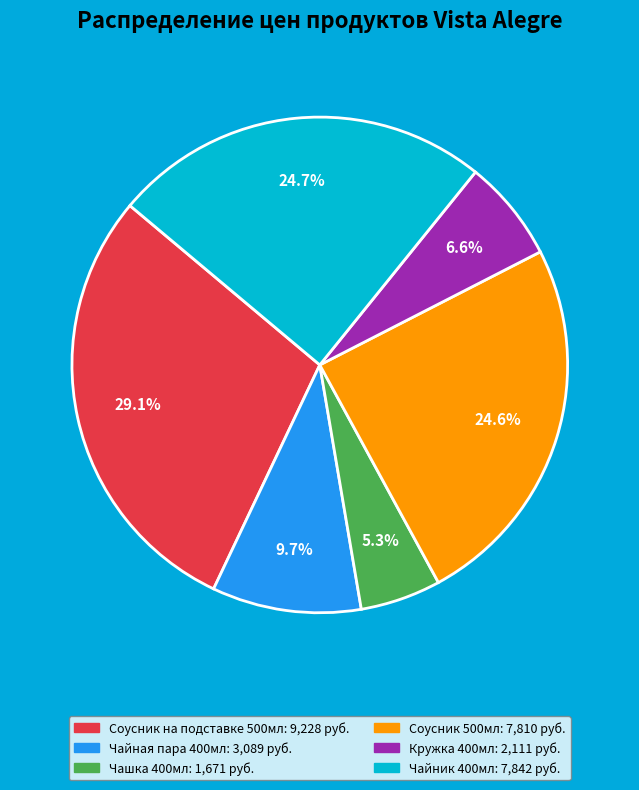

To the nearest percent, what portion does Соусник 500мл represent?

25%